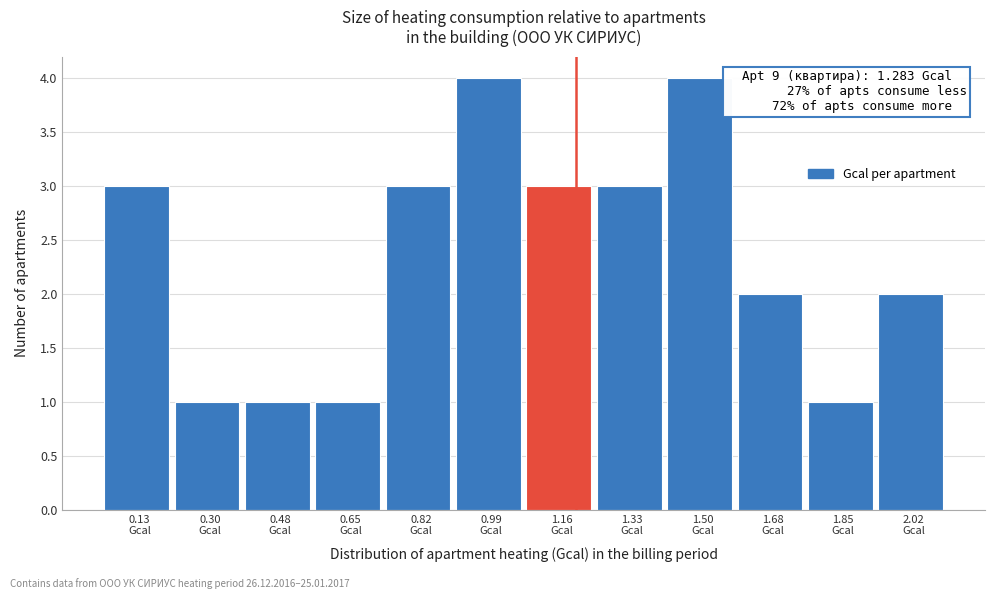

Reading left to right, extract all data points from this chart.

3	1	1	1	3	4	3	3	4	2	1	2